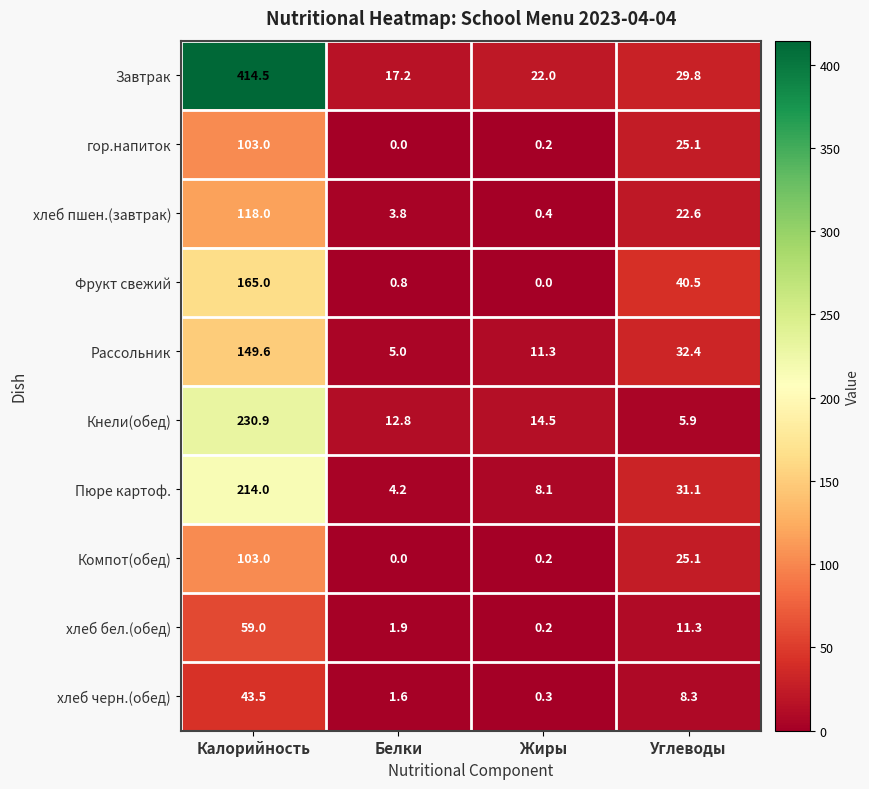

Which series has the largest range (max minus min)?

Завтрак